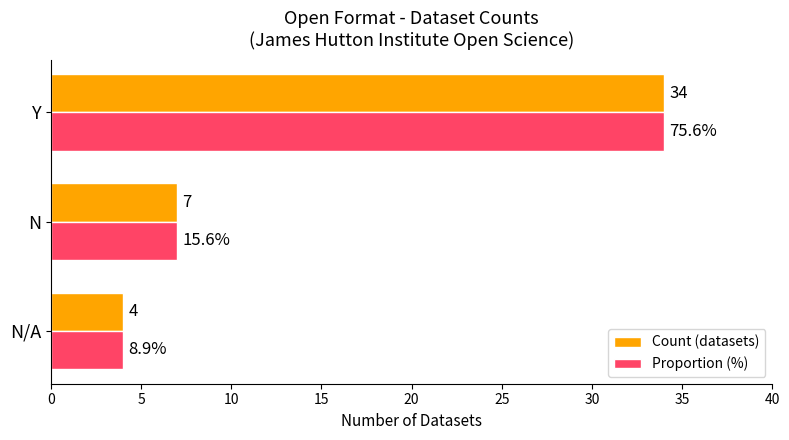

Is it true that Count (datasets) equals 9 at N?

False